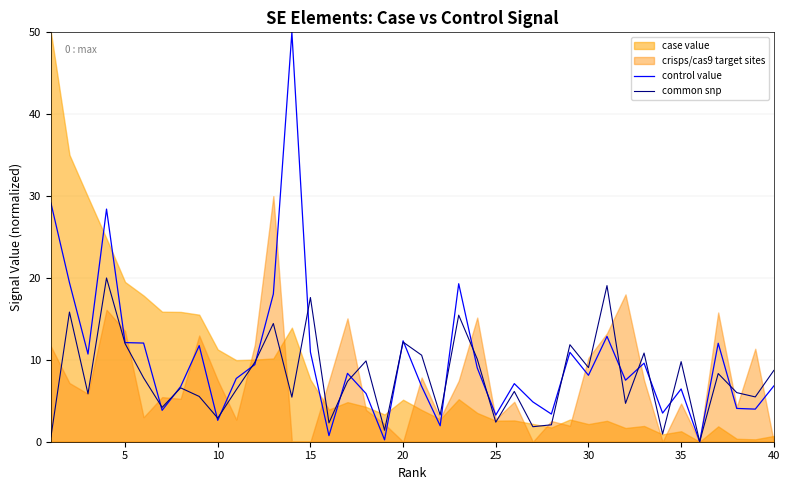

What is the maximum value for control value?

50.0